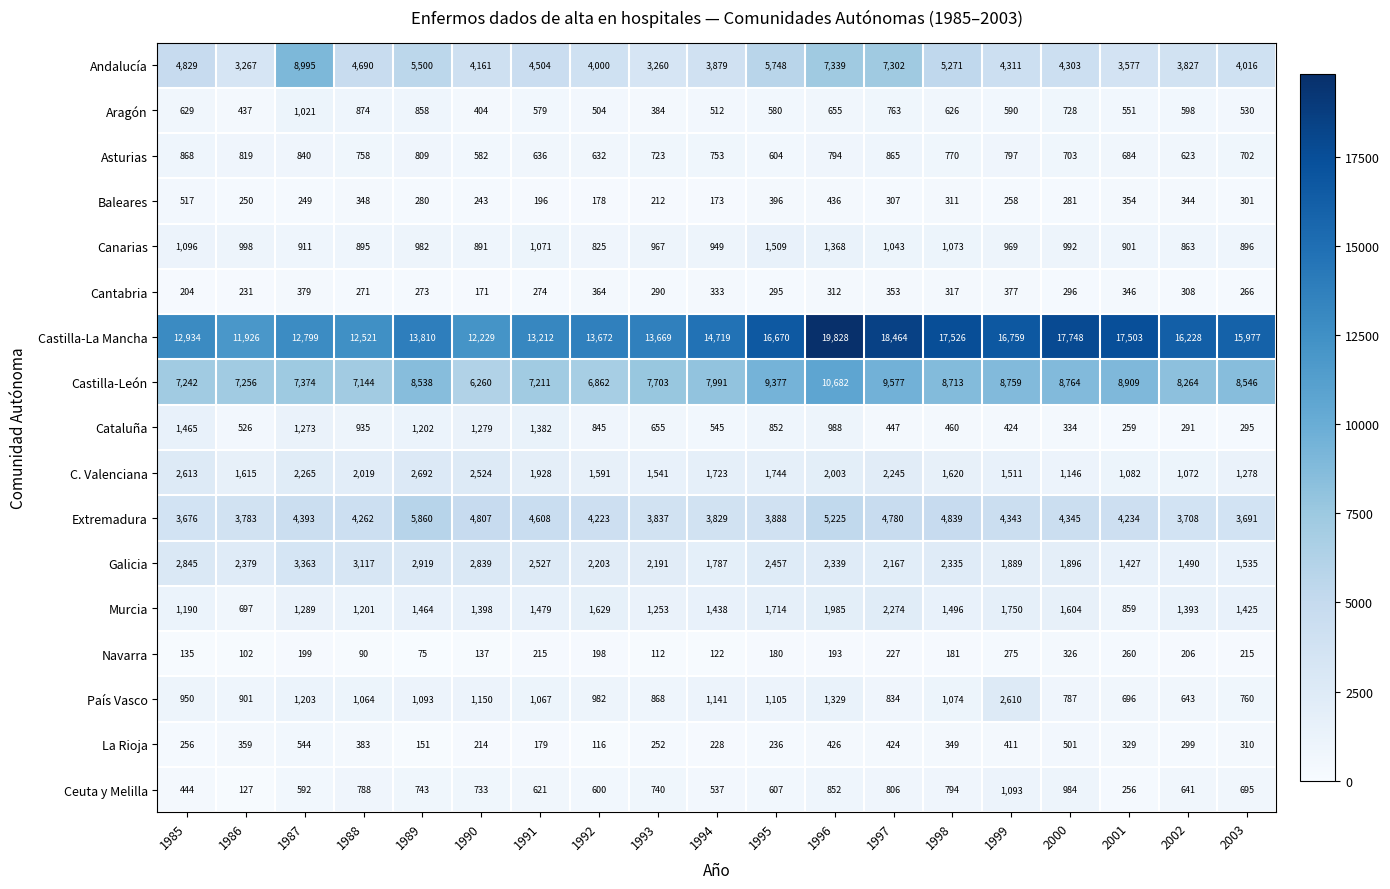

What is the average value of the Extremadura series?

4333